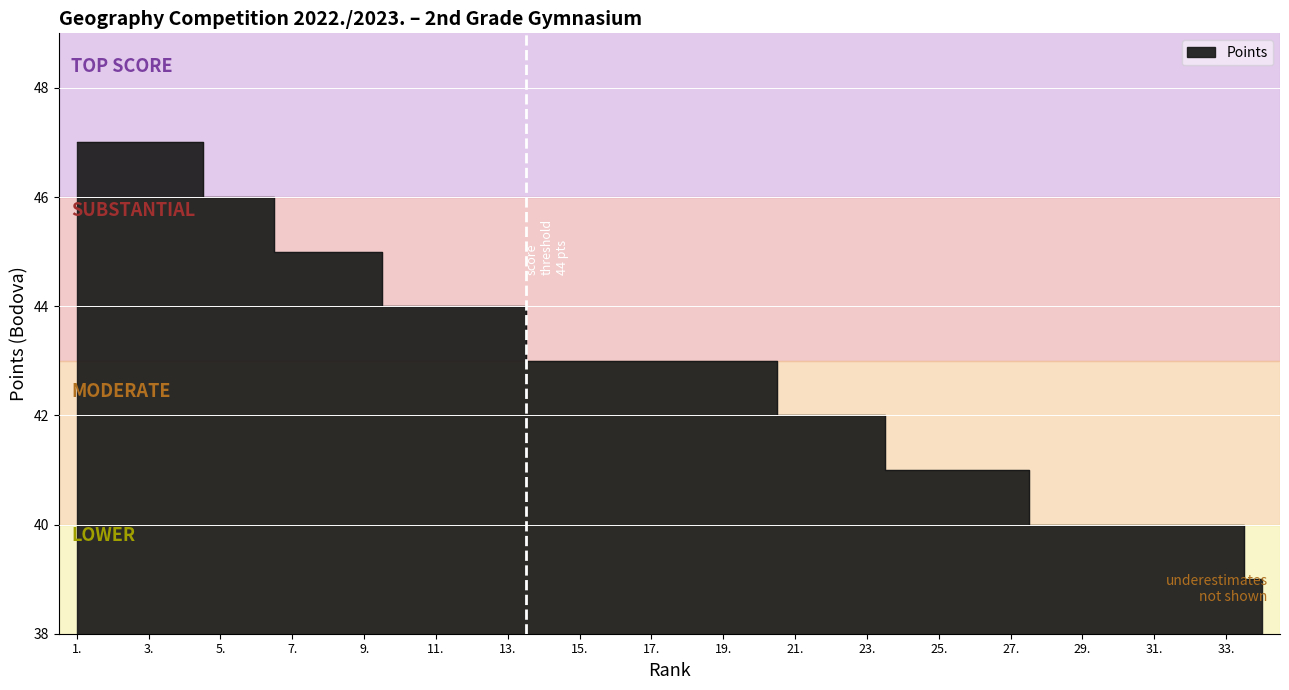

What position from the left is 13.?

13